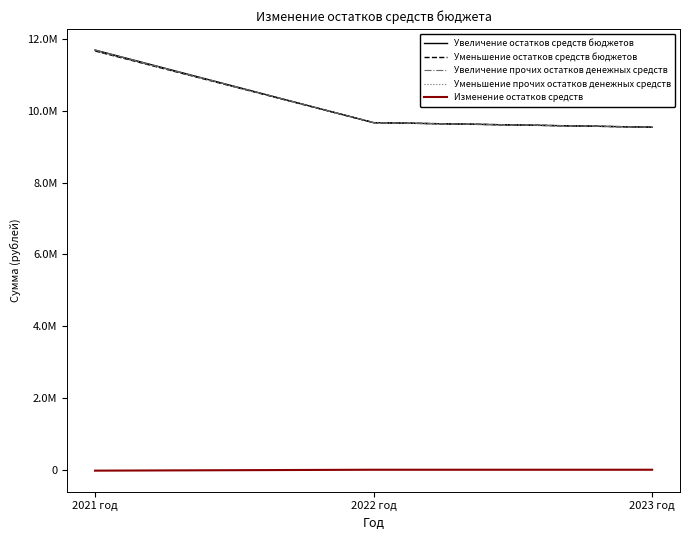

Does the chart have visible grid lines?

No